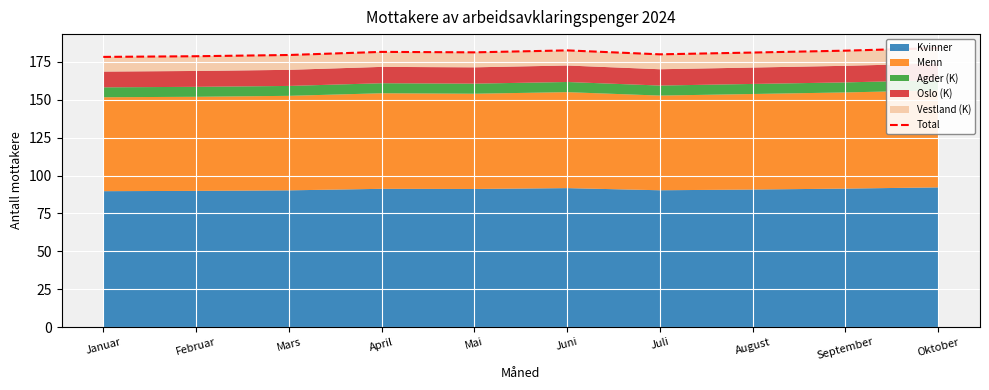

What is the minimum value shown in the chart?

178.3